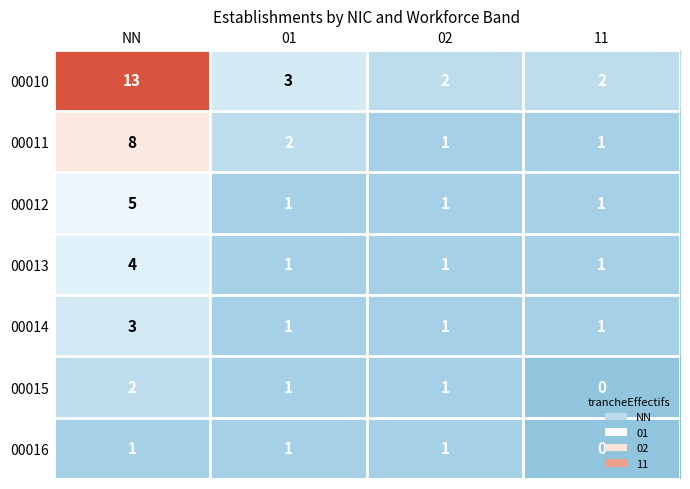

What is the sum of all 00010 values?

20